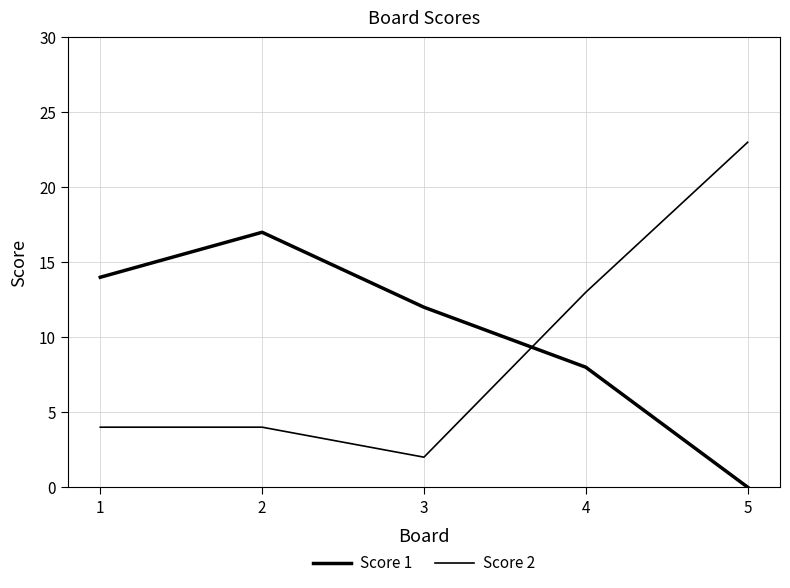

Which series has the widest spread of values?

Score 2